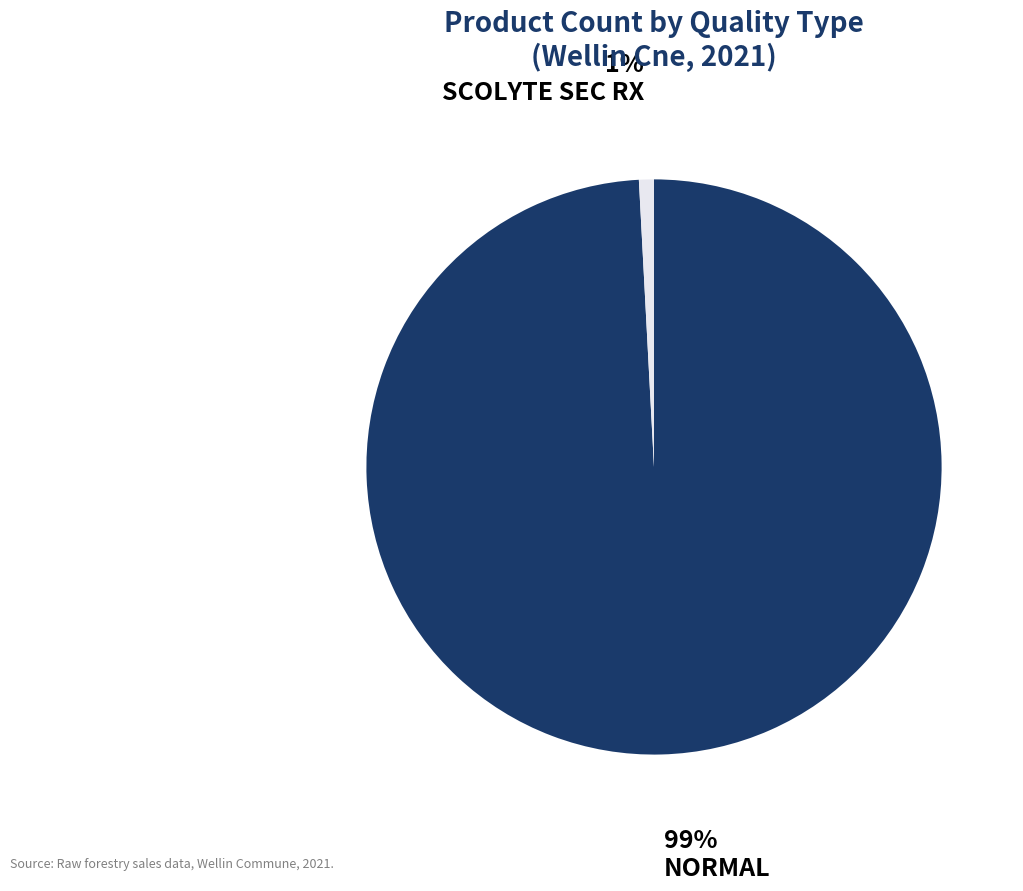

To the nearest percent, what is the difference between the SCOLYTE SEC RX and NORMAL slice percentages?

98%